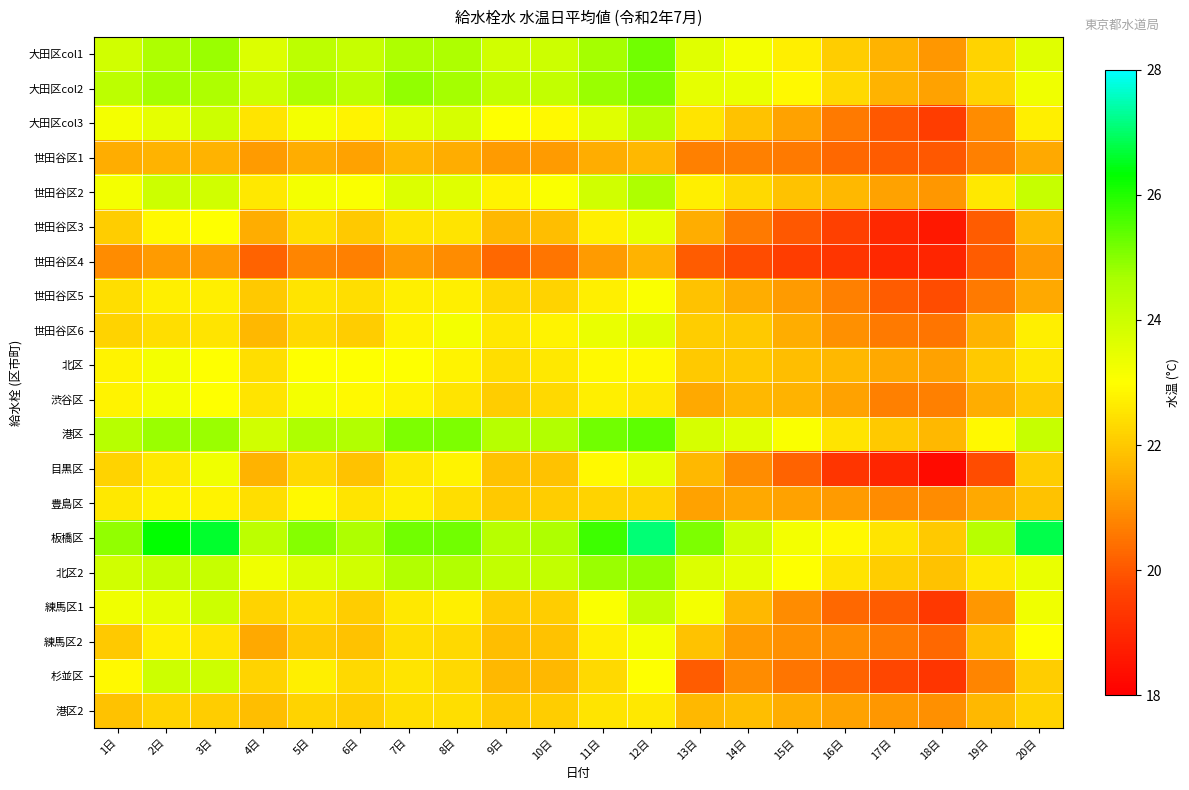

Reading right to left, what are all the values shown in this chart?

大田区col1: 20日=23.6	19日=22.2	18日=21.1	17日=21.6	16日=22.1	15日=22.7	14日=23.2	13日=23.6	12日=25.2	11日=24.7	10日=24.0	9日=23.9	8日=24.6	7日=24.6	6日=24.1	5日=24.3	4日=23.7	3日=24.8	2日=24.6	1日=23.9
大田区col2: 20日=23.3	19日=22.2	18日=21.3	17日=21.6	16日=22.3	15日=22.9	14日=23.4	13日=23.5	12日=25.1	11日=24.8	10日=24.2	9日=24.2	8日=24.7	7日=24.9	6日=24.3	5日=24.6	4日=24.0	3日=24.6	2日=24.7	1日=24.3
大田区col3: 20日=22.7	19日=20.9	18日=19.5	17日=20.0	16日=20.6	15日=21.3	14日=21.9	13日=22.5	12日=24.4	11日=23.6	10日=22.9	9日=23.0	8日=23.8	7日=23.6	6日=22.8	5日=23.2	4日=22.5	3日=24.0	2日=23.5	1日=23.2
世田谷区1: 20日=21.4	19日=20.7	18日=20.0	17日=20.1	16日=20.3	15日=20.6	14日=20.7	13日=20.7	12日=21.7	11日=21.5	10日=21.2	9日=21.2	8日=21.5	7日=21.7	6日=21.3	5日=21.5	4日=21.2	3日=21.6	2日=21.6	1日=21.5
世田谷区2: 20日=24.1	19日=22.6	18日=21.1	17日=21.3	16日=21.7	15日=21.9	14日=22.3	13日=22.7	12日=24.6	11日=23.9	10日=23.1	9日=22.8	8日=23.6	7日=23.7	6日=23.1	5日=23.2	4日=22.6	3日=23.9	2日=24.0	1日=23.2
世田谷区3: 20日=21.7	19日=20.1	18日=18.6	17日=19.0	16日=19.6	15日=20.0	14日=20.6	13日=21.5	12日=23.5	11日=22.7	10日=21.8	9日=21.7	8日=22.5	7日=22.5	6日=22.0	5日=22.4	4日=21.5	3日=23.0	2日=22.9	1日=22.1
世田谷区4: 20日=21.2	19日=20.1	18日=18.9	17日=19.0	16日=19.3	15日=19.5	14日=19.8	13日=20.1	12日=21.6	11日=21.2	10日=20.5	9日=20.3	8日=20.9	7日=21.2	6日=20.7	5日=20.8	4日=20.2	3日=21.2	2日=21.2	1日=20.9
世田谷区5: 20日=21.4	19日=20.6	18日=19.8	17日=20.1	16日=20.7	15日=21.2	14日=21.5	13日=21.9	12日=23.1	11日=22.7	10日=22.2	9日=22.3	8日=22.7	7日=22.7	6日=22.4	5日=22.5	4日=22.0	3日=22.7	2日=22.7	1日=22.4
世田谷区6: 20日=22.7	19日=21.6	18日=20.5	17日=20.6	16日=21.0	15日=21.5	14日=22.0	13日=22.1	12日=23.6	11日=23.4	10日=22.8	9日=22.6	8日=23.2	7日=22.8	6日=22.1	5日=22.3	4日=21.7	3日=22.5	2日=22.4	1日=22.2
北区: 20日=22.6	19日=22.0	18日=21.3	17日=21.4	16日=21.7	15日=21.8	14日=22.0	13日=22.0	12日=22.9	11日=22.9	10日=22.6	9日=22.4	8日=22.8	7日=23.0	6日=23.0	5日=23.0	4日=22.4	3日=23.0	2日=23.2	1日=22.8
渋谷区: 20日=22.0	19日=21.5	18日=20.7	17日=20.7	16日=21.3	15日=21.6	14日=21.7	13日=21.4	12日=22.6	11日=22.7	10日=22.3	9日=22.1	8日=22.5	7日=22.8	6日=22.9	5日=23.2	4日=22.5	3日=23.0	2日=23.2	1日=22.8
港区: 20日=24.1	19日=22.9	18日=21.7	17日=22.0	16日=22.5	15日=23.1	14日=23.6	13日=23.8	12日=25.4	11日=25.2	10日=24.5	9日=24.4	8日=25.1	7日=25.1	6日=24.5	5日=24.6	4日=23.9	3日=24.8	2日=24.8	1日=24.4
目黒区: 20日=22.1	19日=19.8	18日=18.3	17日=18.9	16日=19.3	15日=20.2	14日=20.9	13日=21.7	12日=23.5	11日=22.9	10日=21.9	9日=21.9	8日=22.8	7日=22.6	6日=21.9	5日=22.3	4日=21.6	3日=23.3	2日=22.6	1日=22.2
豊島区: 20日=21.9	19日=21.4	18日=20.9	17日=20.9	16日=21.2	15日=21.3	14日=21.4	13日=21.3	12日=22.2	11日=22.2	10日=22.1	9日=22.0	8日=22.4	7日=22.7	6日=22.5	5日=22.9	4日=22.4	3日=22.8	2日=22.8	1日=22.6
板橋区: 20日=26.8	19日=24.4	18日=22.0	17日=22.5	16日=22.9	15日=23.2	14日=23.9	13日=25.1	12日=27.1	11日=25.7	10日=24.6	9日=24.4	8日=25.2	7日=25.2	6日=24.6	5日=25.0	4日=24.3	3日=26.6	2日=26.3	1日=24.9
北区2: 20日=23.4	19日=22.6	18日=21.9	17日=22.1	16日=22.5	15日=23.0	14日=23.5	13日=23.7	12日=24.9	11日=24.8	10日=24.2	9日=24.2	8日=24.5	7日=24.5	6日=23.9	5日=23.7	4日=23.3	3日=24.1	2日=24.1	1日=23.9
練馬区1: 20日=23.3	19日=21.1	18日=19.4	17日=20.1	16日=20.3	15日=20.9	14日=21.7	13日=23.2	12日=24.2	11日=23.1	10日=22.1	9日=22.1	8日=22.7	7日=22.6	6日=22.1	5日=22.4	4日=22.2	3日=24.0	2日=23.5	1日=23.3
練馬区2: 20日=23.0	19日=21.8	18日=20.3	17日=20.6	16日=20.9	15日=21.0	14日=21.2	13日=21.9	12日=23.2	11日=22.7	10日=21.9	9日=21.8	8日=22.3	7日=22.4	6日=21.9	5日=22.0	4日=21.4	3日=22.5	2日=22.7	1日=22.0
杉並区: 20日=22.1	19日=20.8	18日=19.3	17日=19.7	16日=20.2	15日=20.5	14日=20.9	13日=20.1	12日=23.0	11日=22.3	10日=21.7	9日=21.7	8日=22.3	7日=22.5	6日=22.3	5日=22.7	4日=22.2	3日=24.0	2日=24.0	1日=22.9
港区2: 20日=22.2	19日=21.7	18日=21.0	17日=21.1	16日=21.3	15日=21.5	14日=21.8	13日=21.7	12日=22.6	11日=22.5	10日=22.1	9日=22.0	8日=22.4	7日=22.4	6日=22.1	5日=22.2	4日=21.8	3日=22.1	2日=22.2	1日=21.9